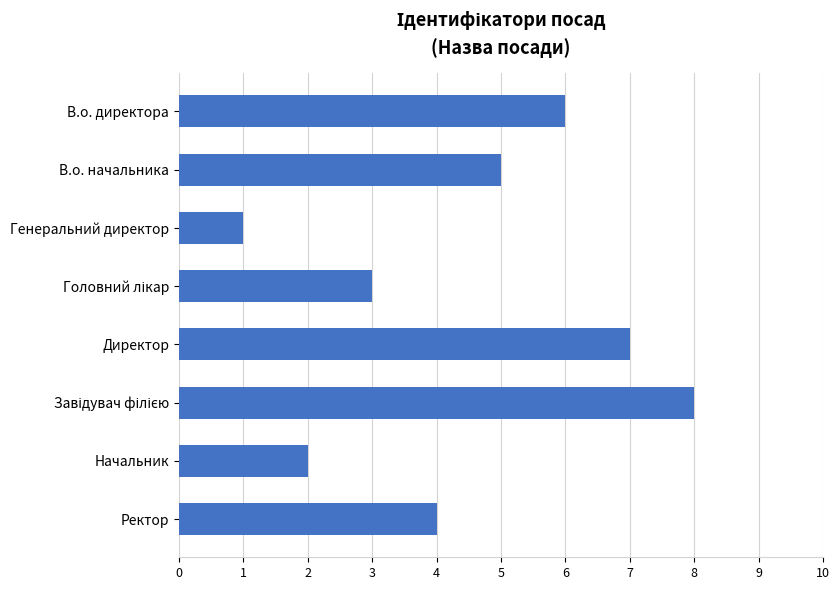

Reading top to bottom, what are all the values shown in this chart?

6	5	1	3	7	8	2	4